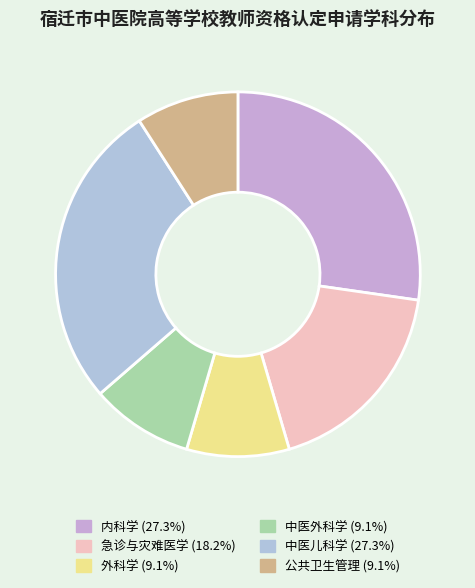

How much of the chart is everything except 公共卫生管理?

90.9%